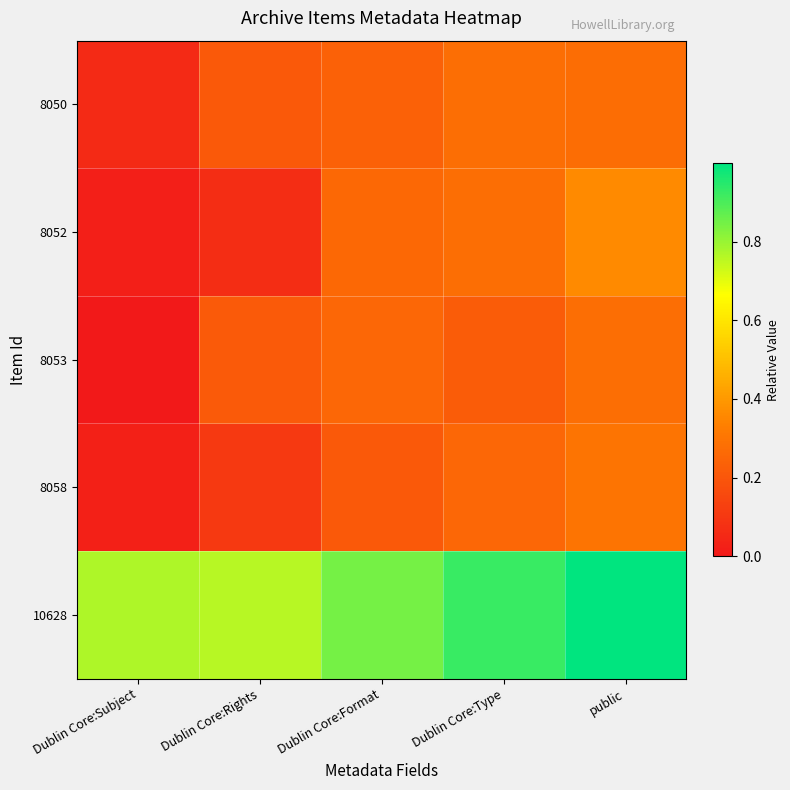

Reading left to right, list all the values displayed in this chart.

8050: Dublin Core:Subject=0.1	Dublin Core:Rights=0.2	Dublin Core:Format=0.2	Dublin Core:Type=0.3	public=0.3
8052: Dublin Core:Subject=0.0	Dublin Core:Rights=0.1	Dublin Core:Format=0.3	Dublin Core:Type=0.3	public=0.4
8053: Dublin Core:Subject=0.0	Dublin Core:Rights=0.2	Dublin Core:Format=0.3	Dublin Core:Type=0.2	public=0.3
8058: Dublin Core:Subject=0.0	Dublin Core:Rights=0.1	Dublin Core:Format=0.2	Dublin Core:Type=0.3	public=0.3
10628: Dublin Core:Subject=0.8	Dublin Core:Rights=0.8	Dublin Core:Format=0.8	Dublin Core:Type=0.9	public=1.0